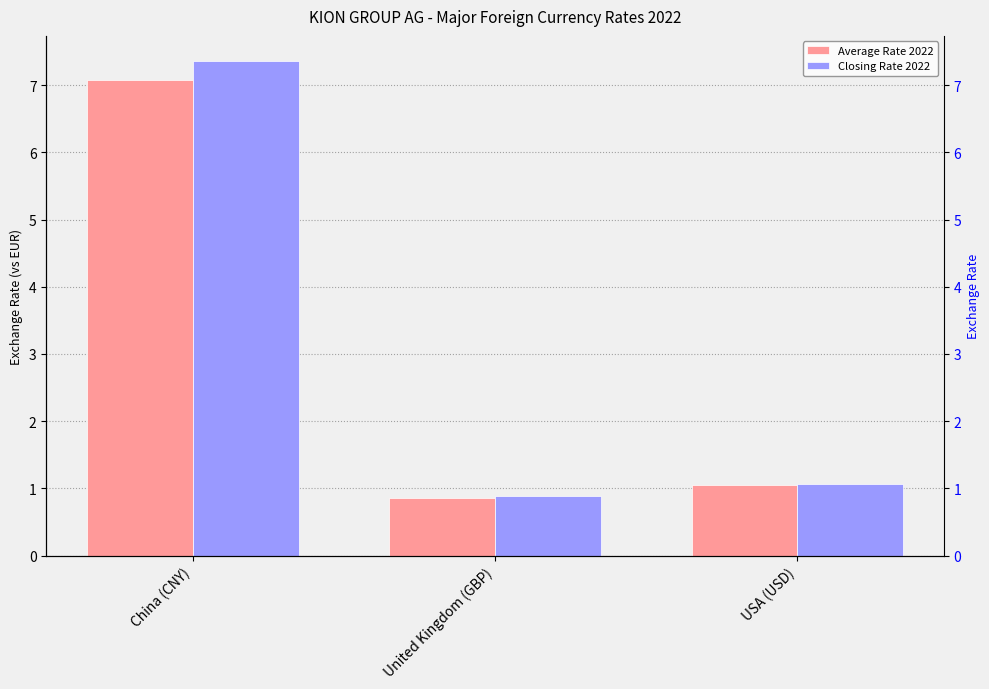

What is the lowest value of the Average Rate 2022 series?

0.9